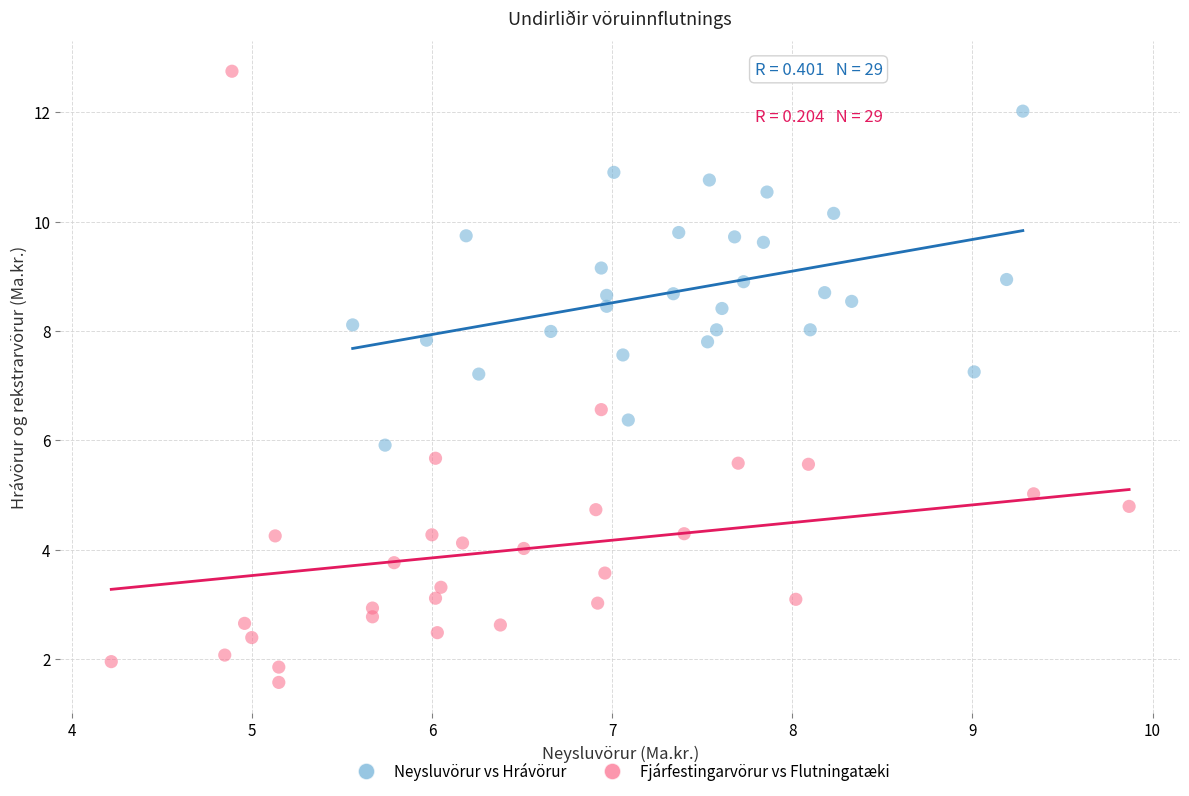

Which series has the largest Y range (max minus min)?

Fjárfestingarvörur vs Flutningatæki